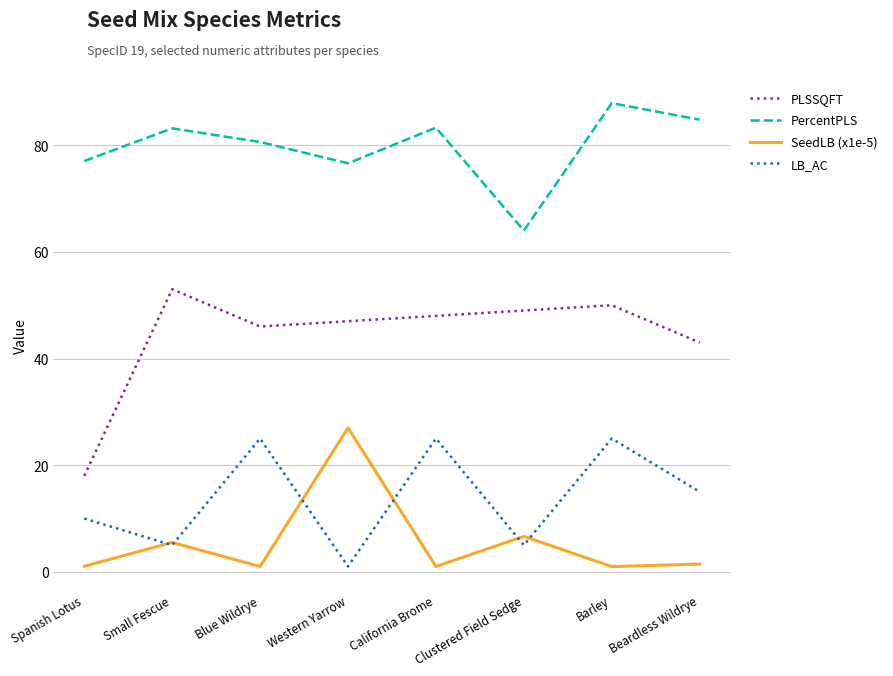

What is the spread (max minus min) of values at Blue Wildrye?

79.6